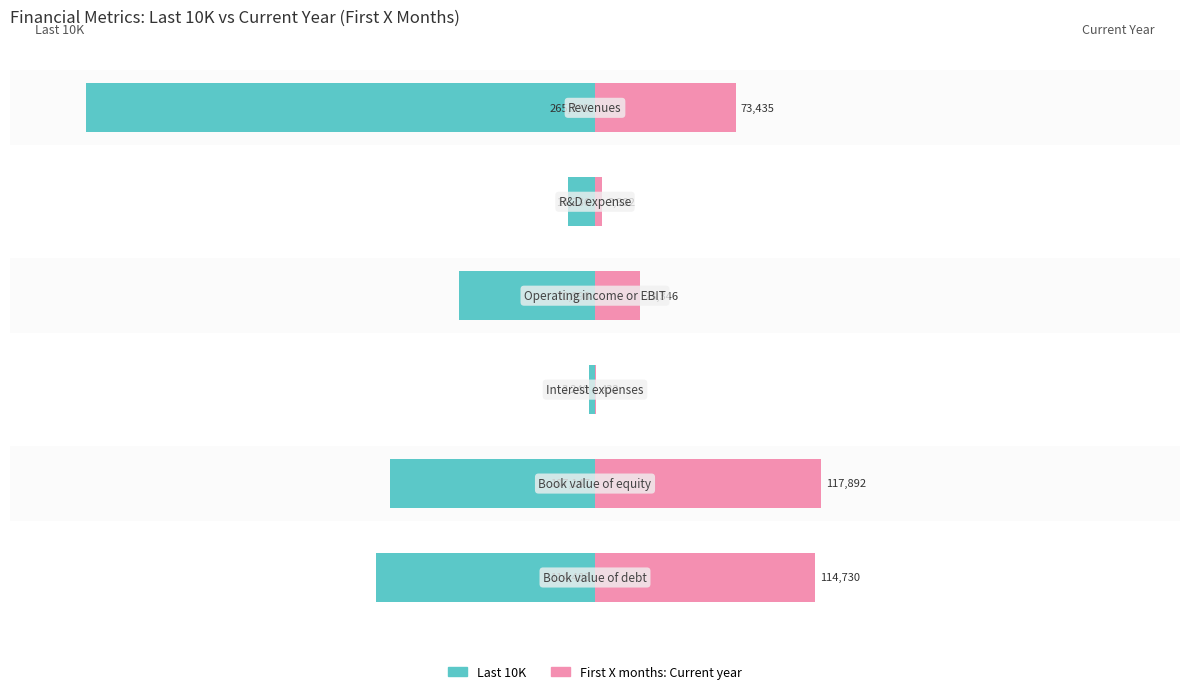

Rank the series at 0 from lowest to highest value.

Last 10K, First X months: Current year